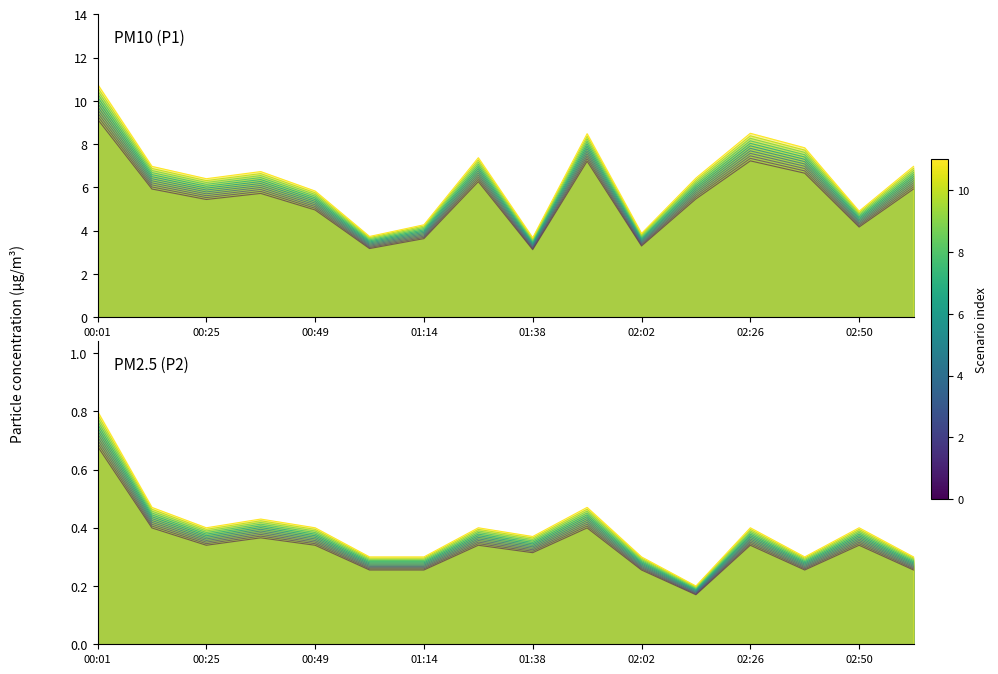

In scenario 1, how many points are lower than both neighbors (excluding endpoints)?

4